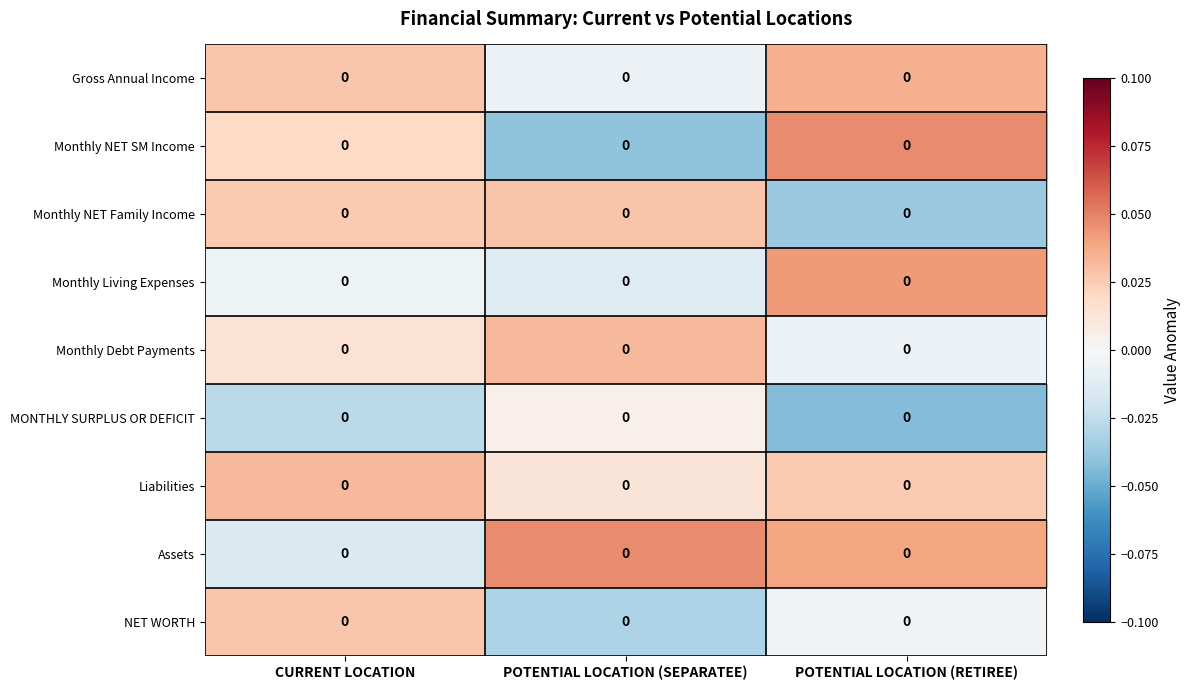

How many values in NET WORTH are above zero?

1